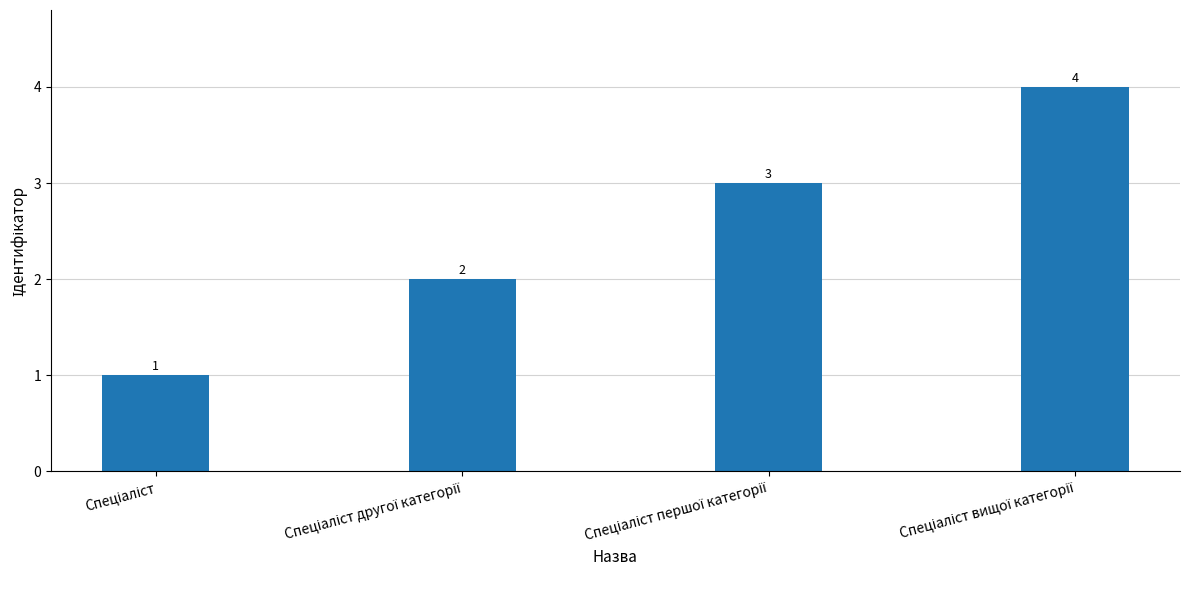

What is the greatest value displayed?

4